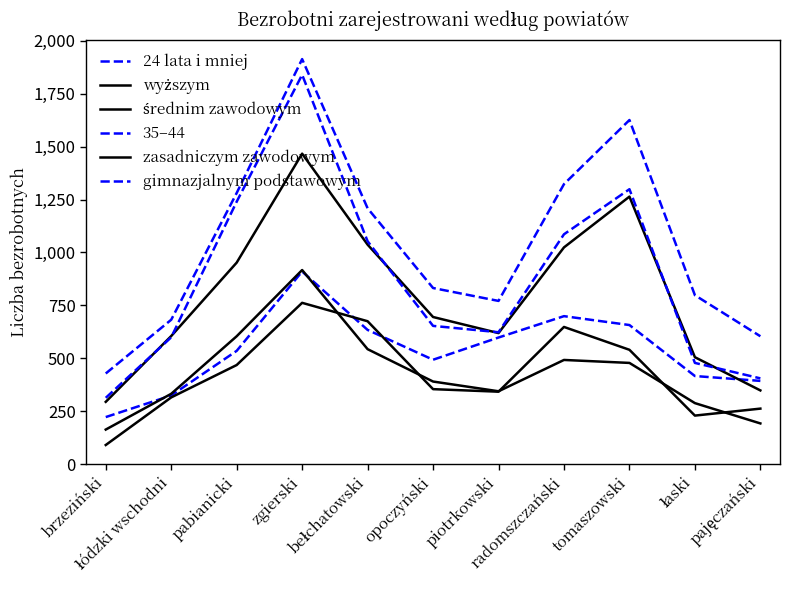

Where is the first local minimum for wyższym?

piotrkowski